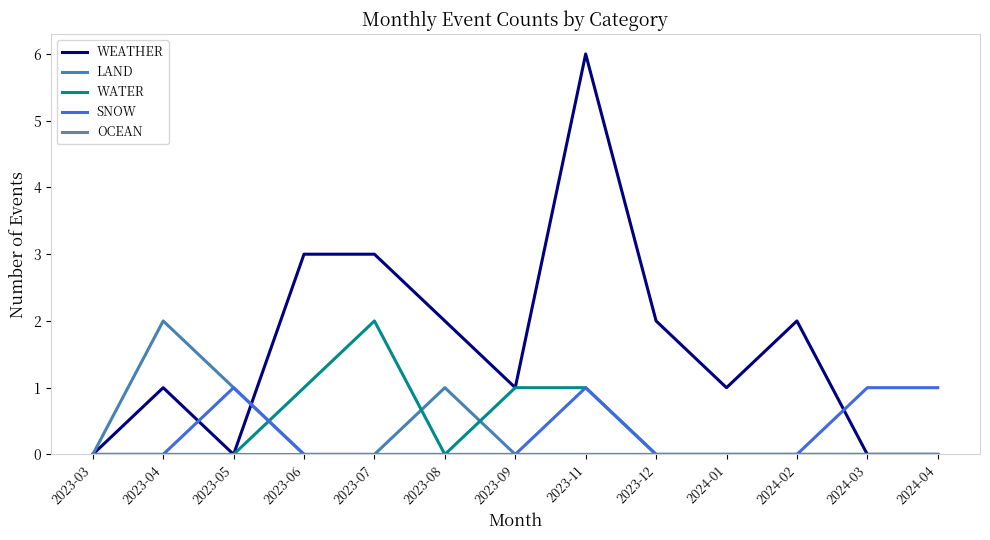

Which category has the highest value across all series?

2023-11